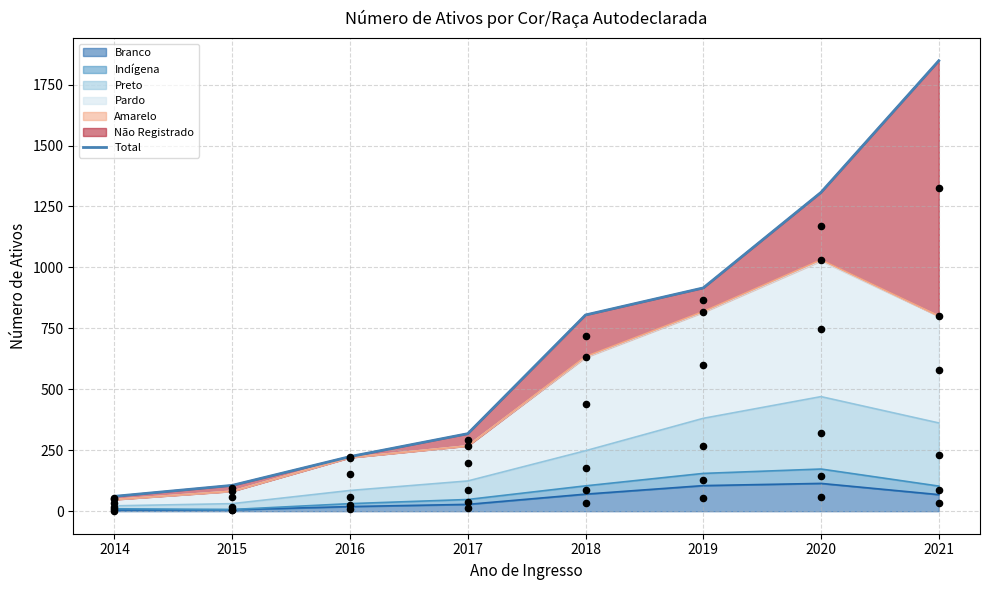

Between 2014 and 2017, which is larger?

2017